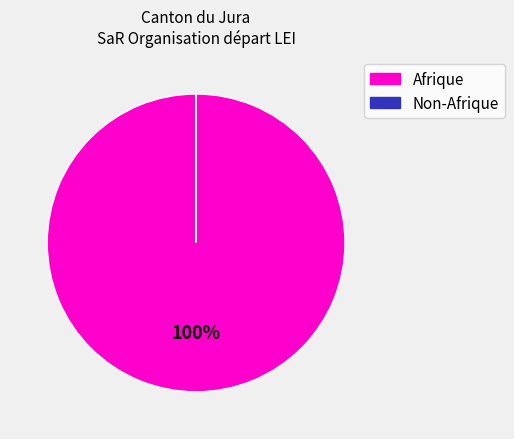

Is there any slice that represents more than half of the pie?

Yes